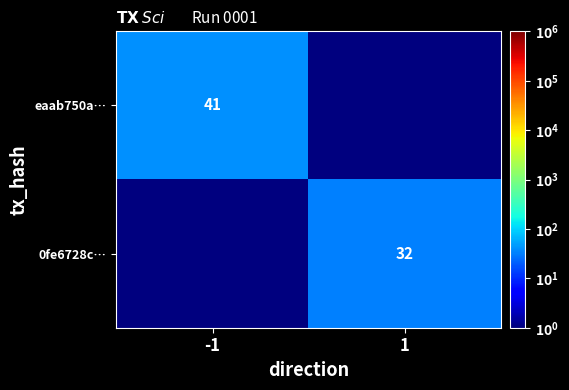

Is it true that eaab750a… equals 41.0 at -1?

True